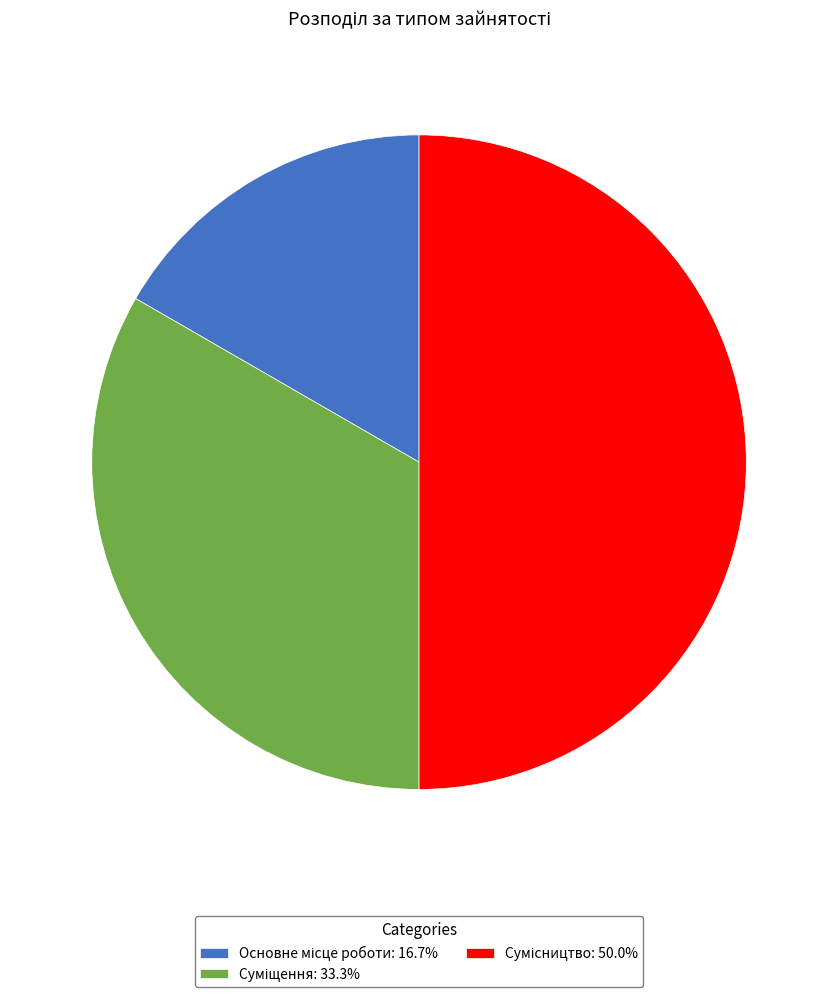

How much of the chart is everything except Основне місце роботи?

83.3%